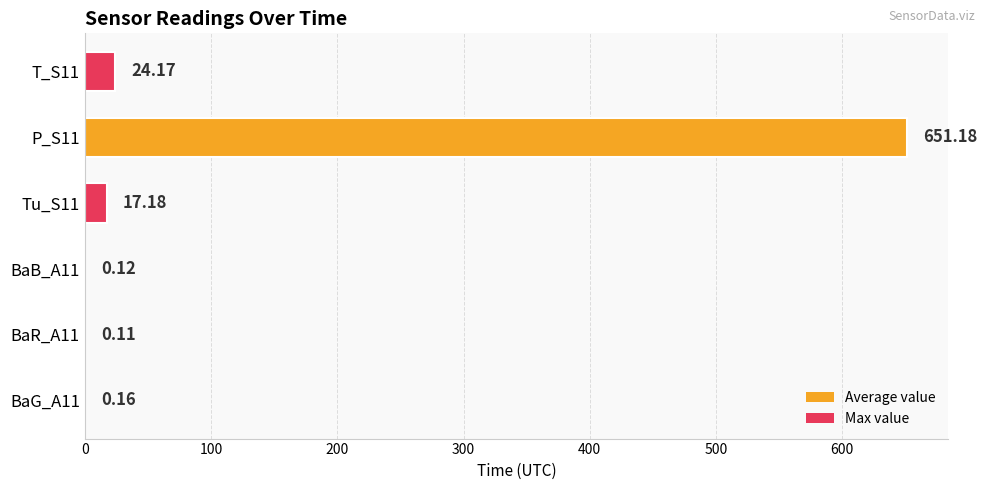

What is the change in value from BaB_A11 to P_S11?

+651.1